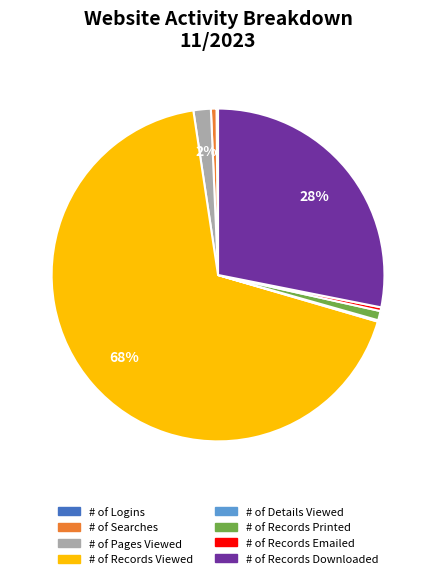

The # of Records Downloaded slice represents 16% of the pie. True or false?

False